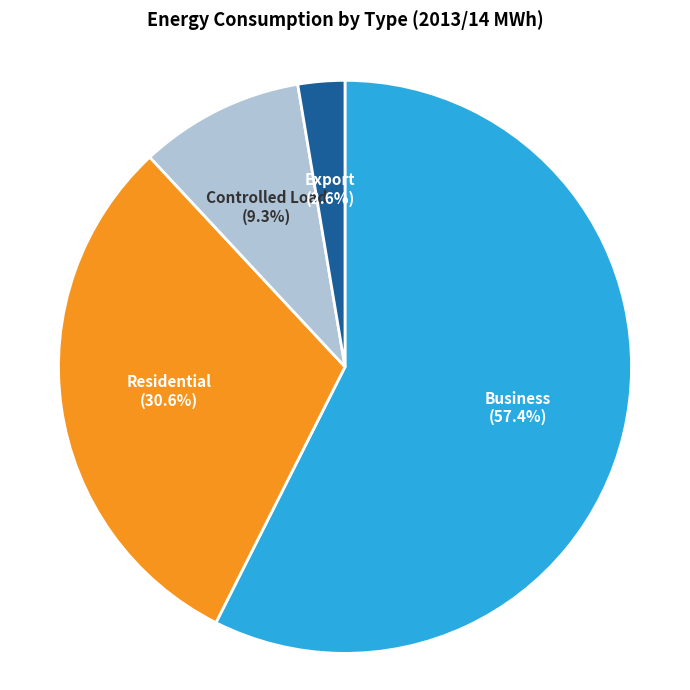

Rank the categories by value from lowest to highest.

Export, Controlled Load, Residential, Business